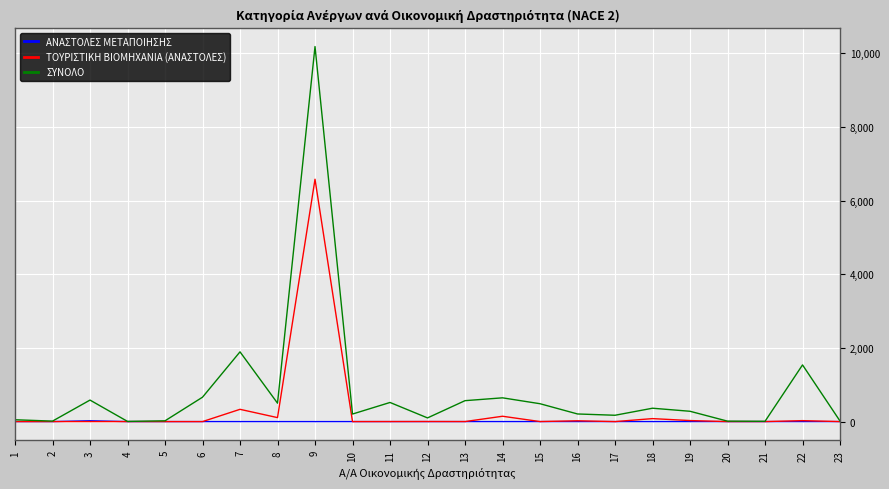

Rank the series by their maximum value, from highest to lowest.

ΣΥΝΟΛΟ, ΤΟΥΡΙΣΤΙΚΗ ΒΙΟΜΗΧΑΝΙΑ (ΑΝΑΣΤΟΛΕΣ), ΑΝΑΣΤΟΛΕΣ ΜΕΤΑΠΟΙΗΣΗΣ